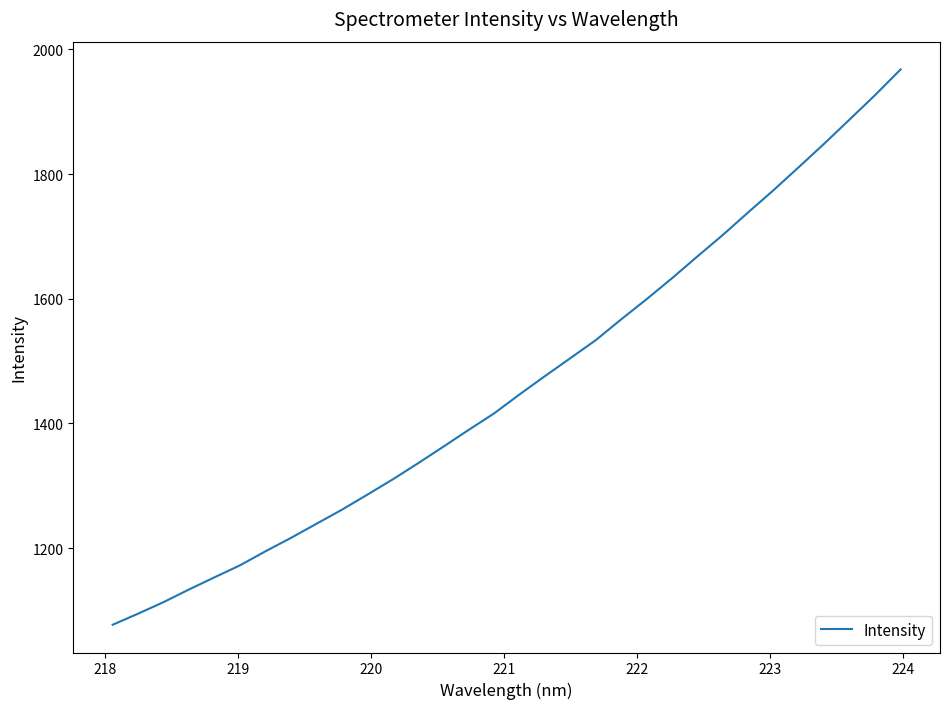

What is the difference between the maximum and minimum values?

890.5